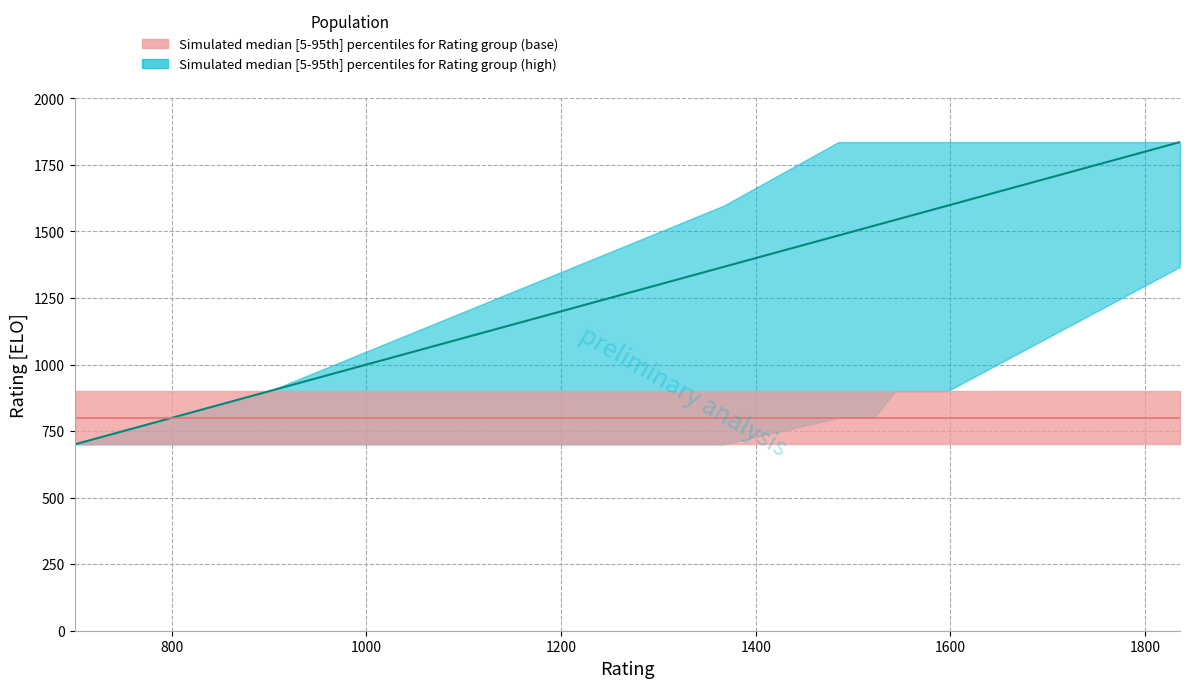

At which category is the sum across all series the highest?

9